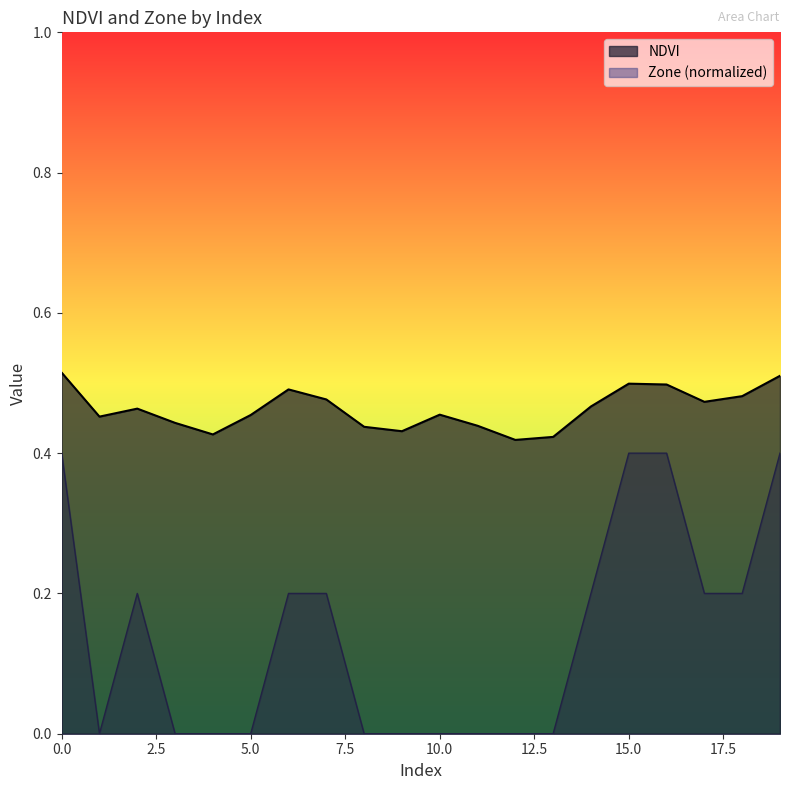

True or false: Zone has a value of 0.0 at 11.

True